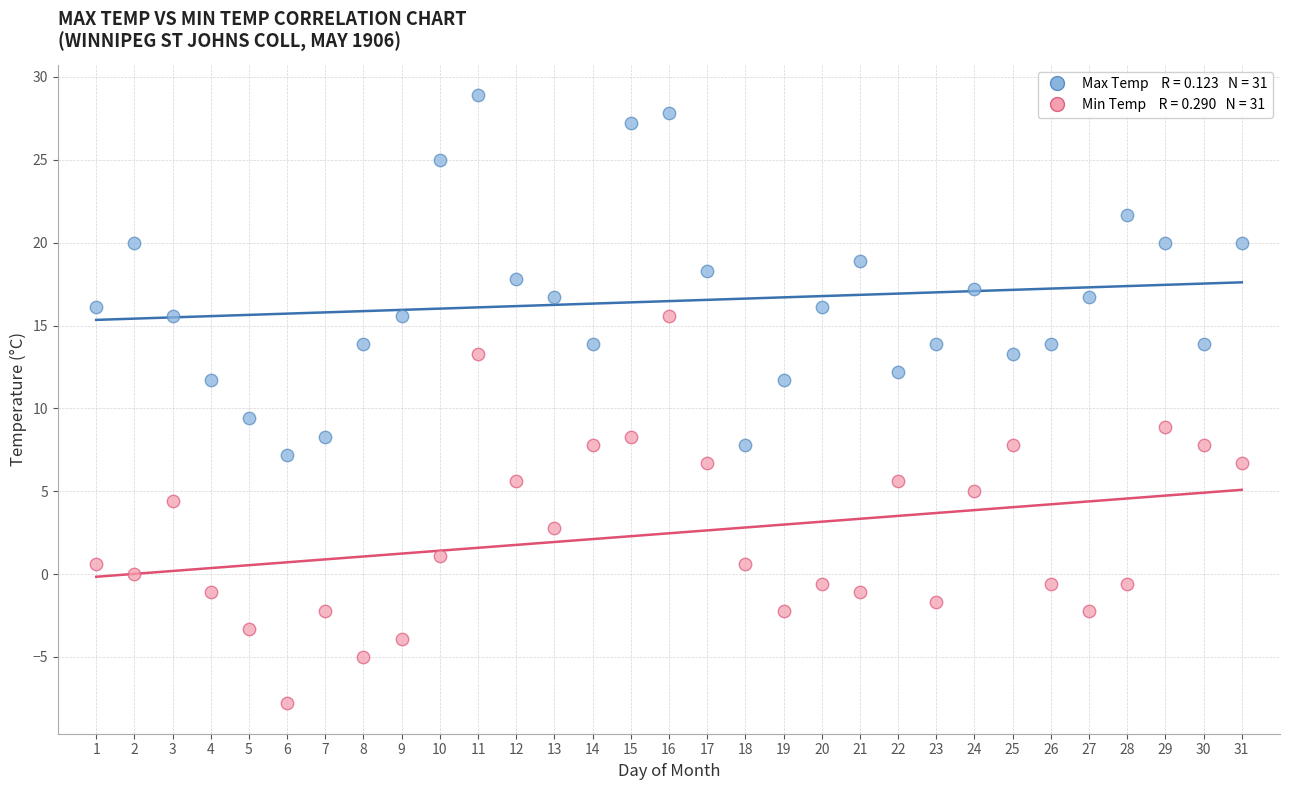

Across all series, what Y value is closest to 10?

9.4